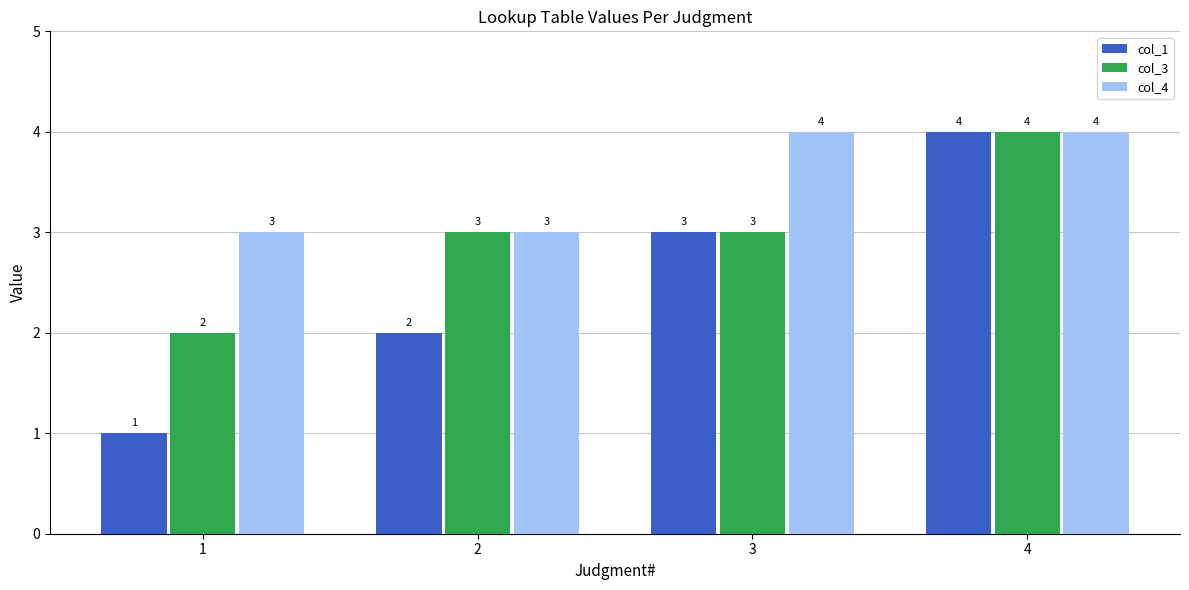

What is the value of the col_4 bar at the 4th from the left?

4